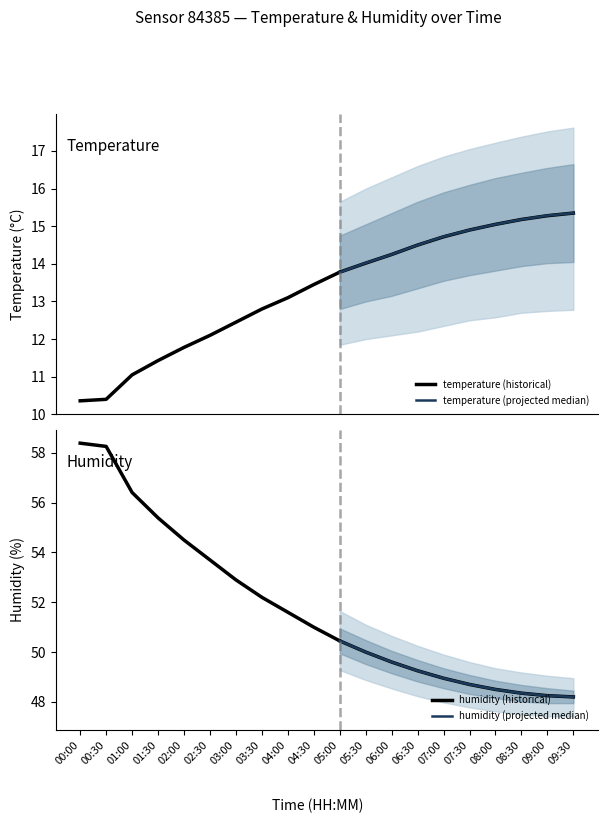

What is the total value across all series at 00:00?

68.8